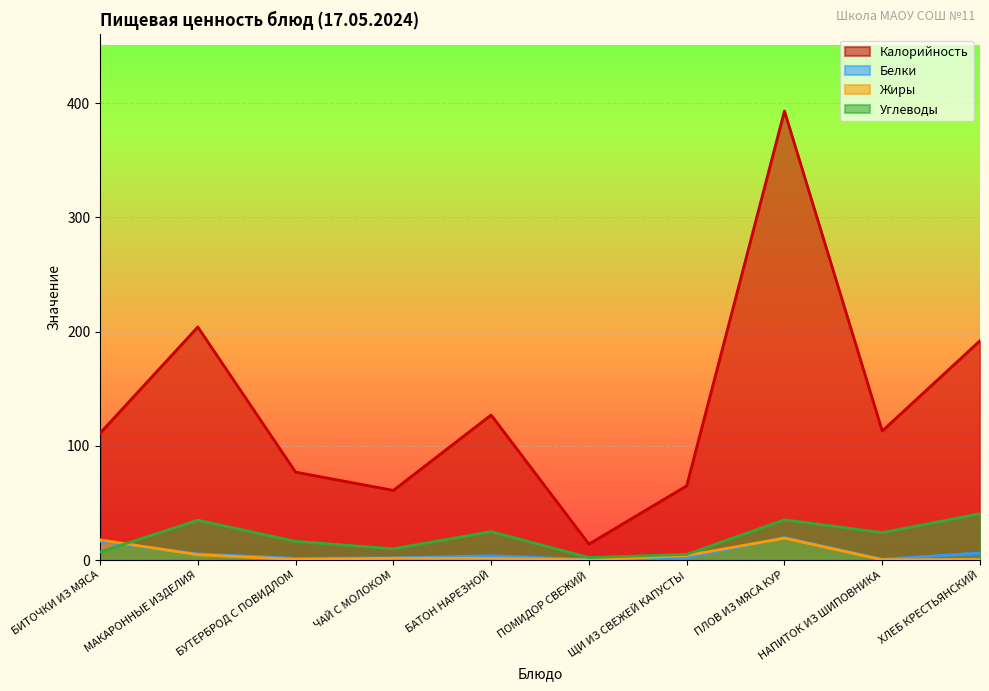

How many data points in Жиры are less than 1?

4